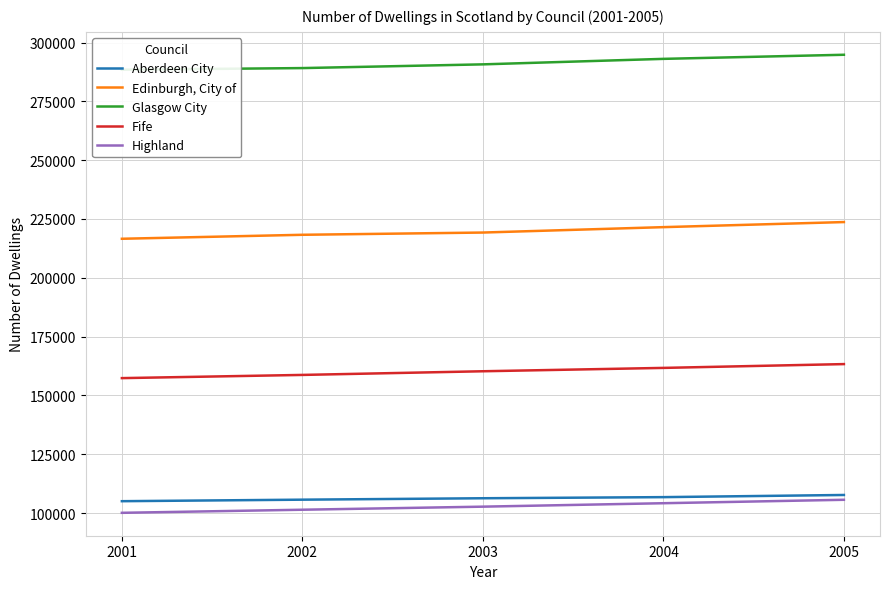

What is the spread (max minus min) of values at 2003?

188035